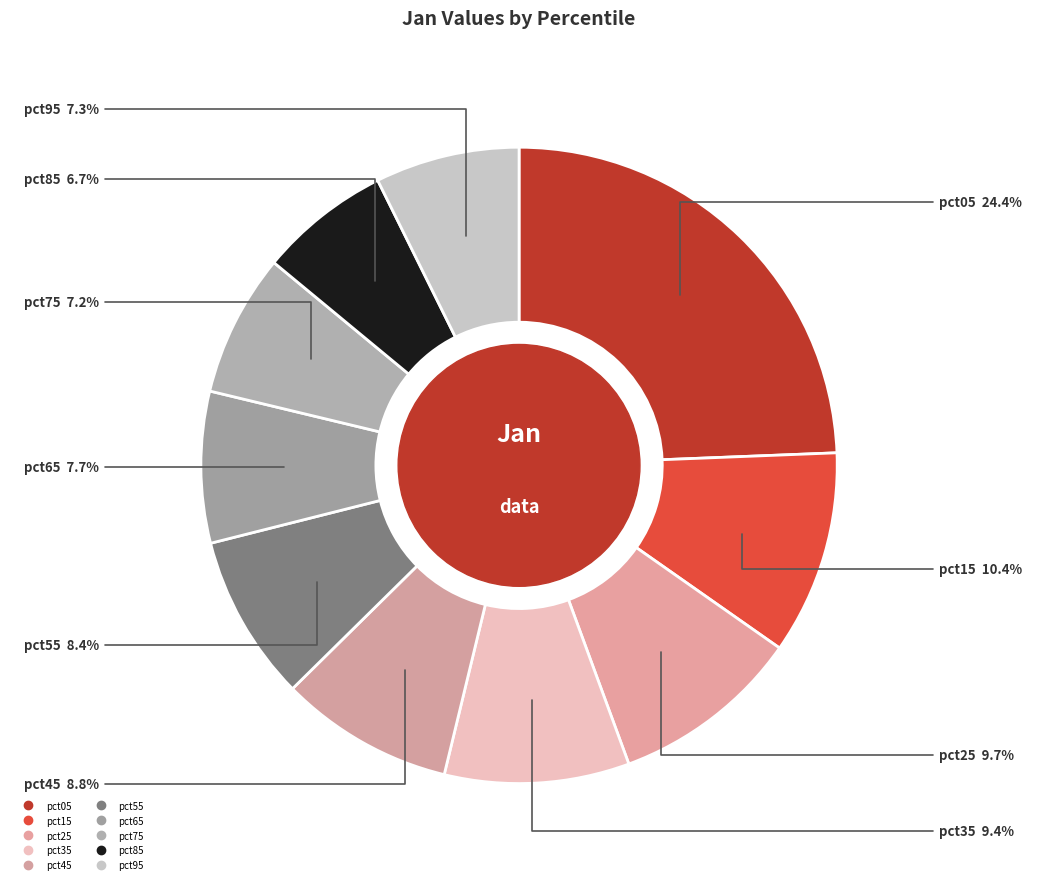

Do pct05 and pct35 together represent more than half of the pie?

No